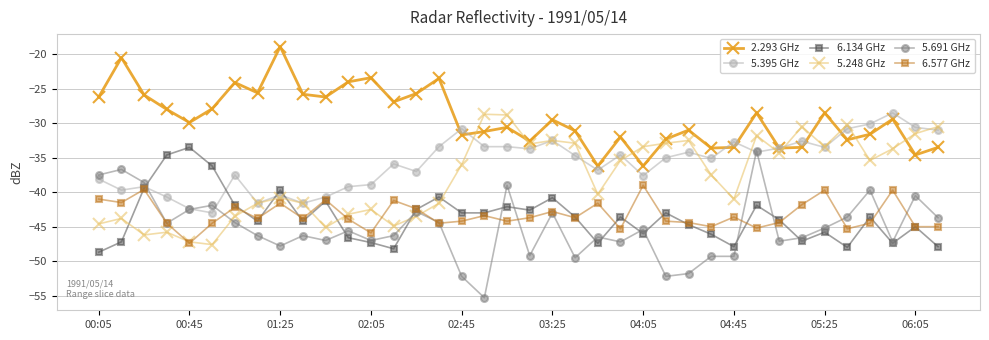

True or false: 2.293 GHz and 6.134 GHz intersect in this chart.

False